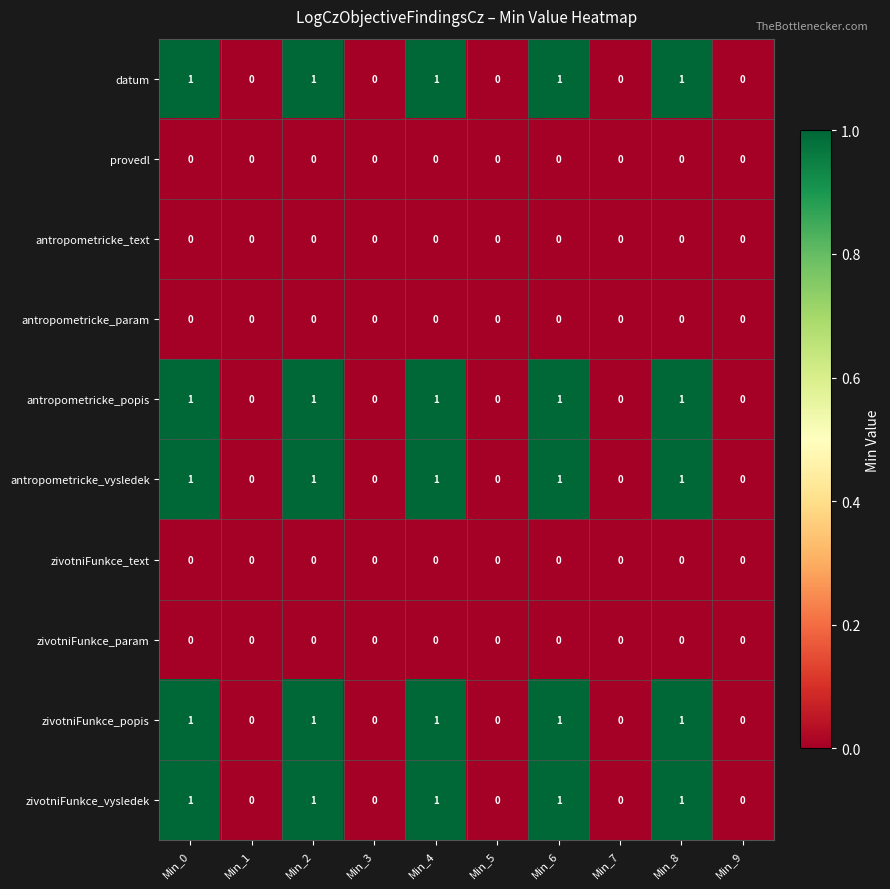

Count the antropometricke_popis values in the range 0 to 1.

10